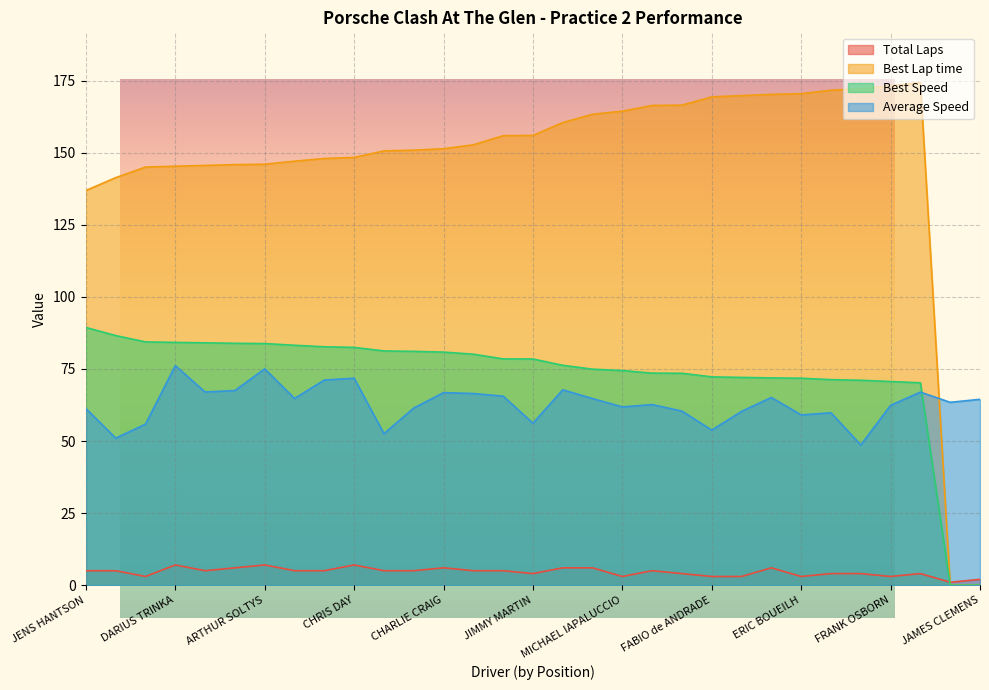

Where does the Total Laps series first go above 5?

DARIUS TRINKA